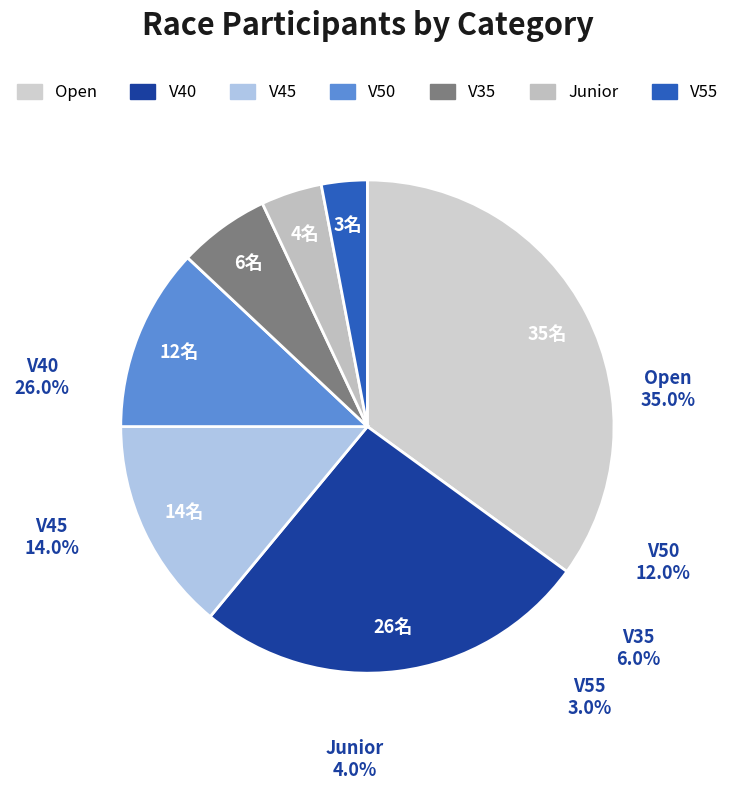

Is it true that V40 is 11% of the pie?

False